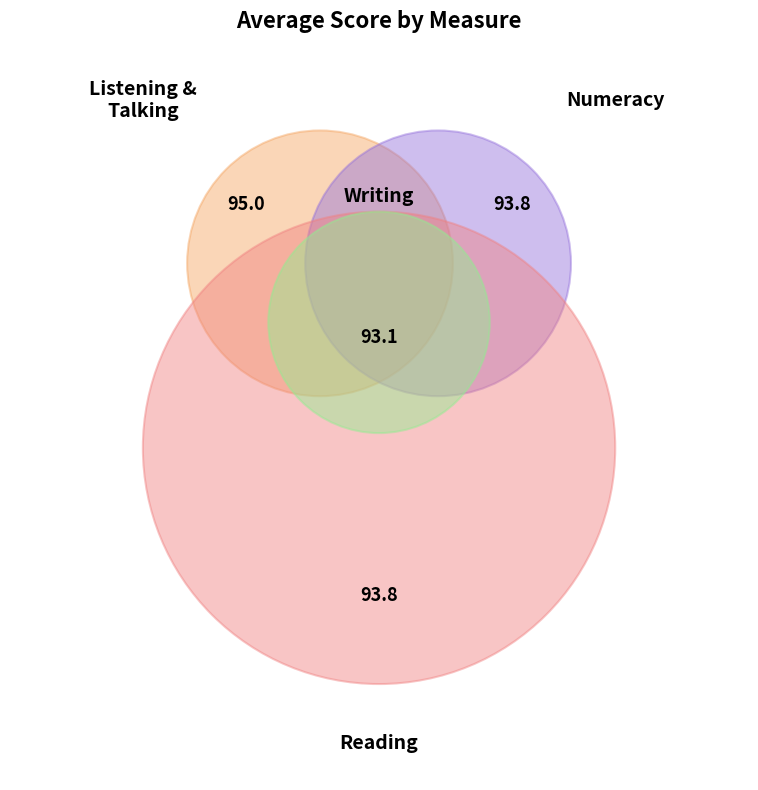

To the nearest percent, what is the average slice percentage?

4%